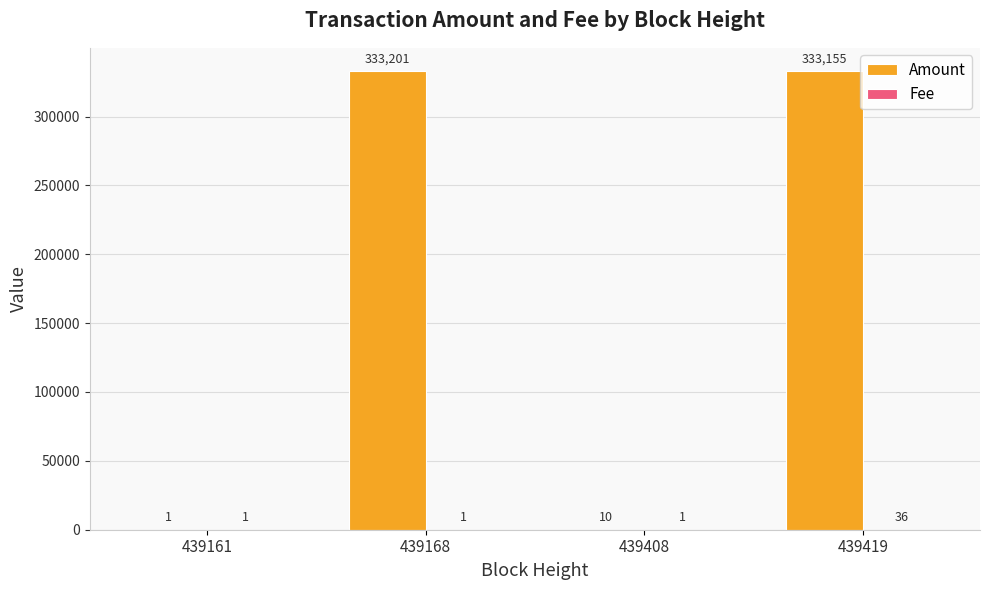

At which label is Amount closest to 166601?

439419